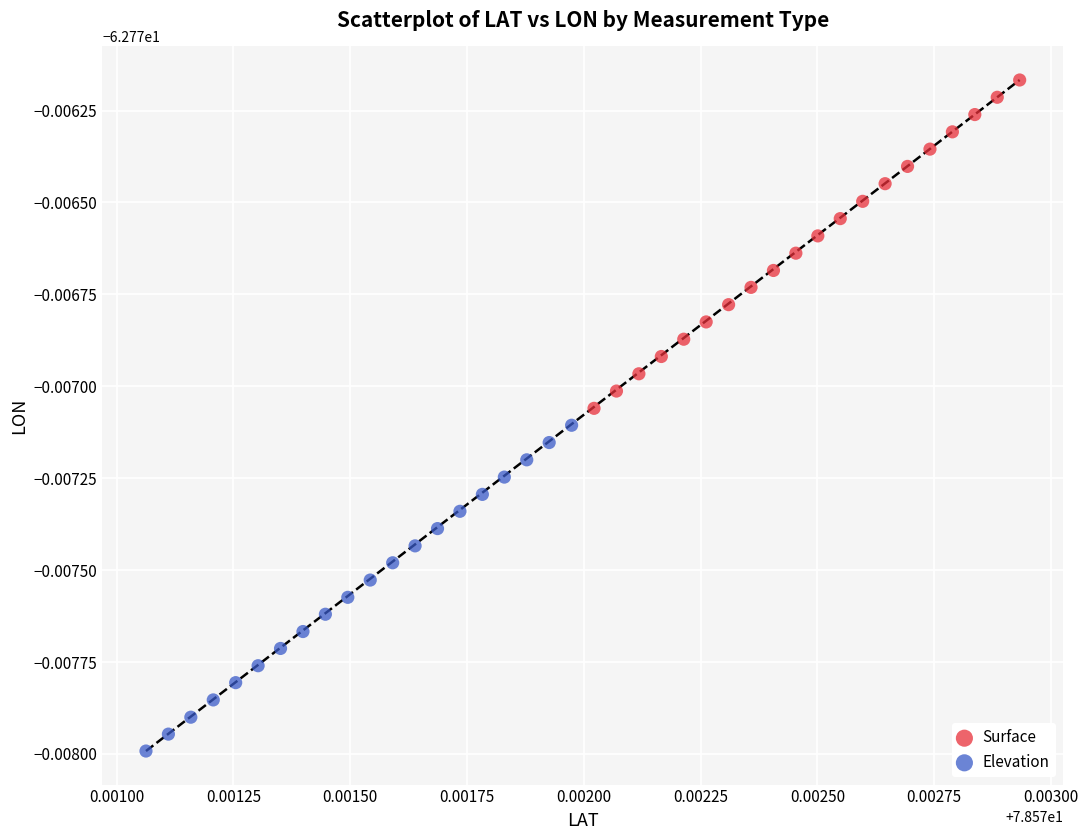

Which series contains the highest Y value?

Surface